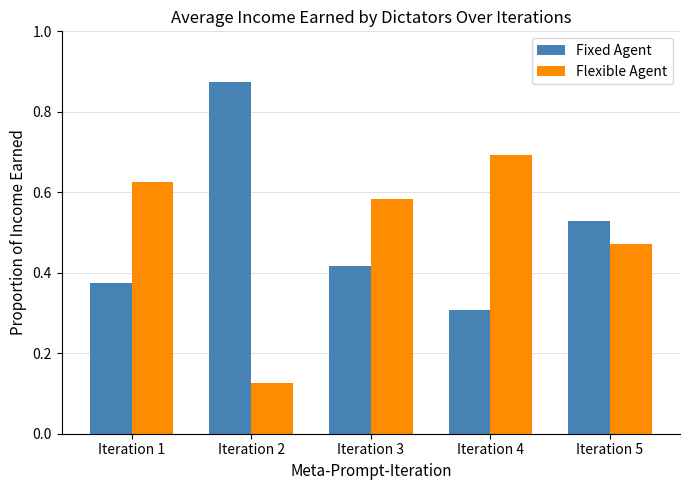

The Fixed Agent series shows 0.5 at Iteration 4. True or false?

False